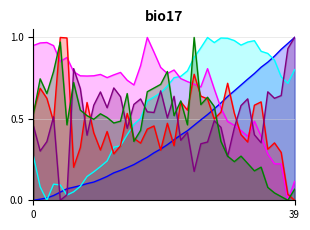

How many lines are shown in the chart?

6